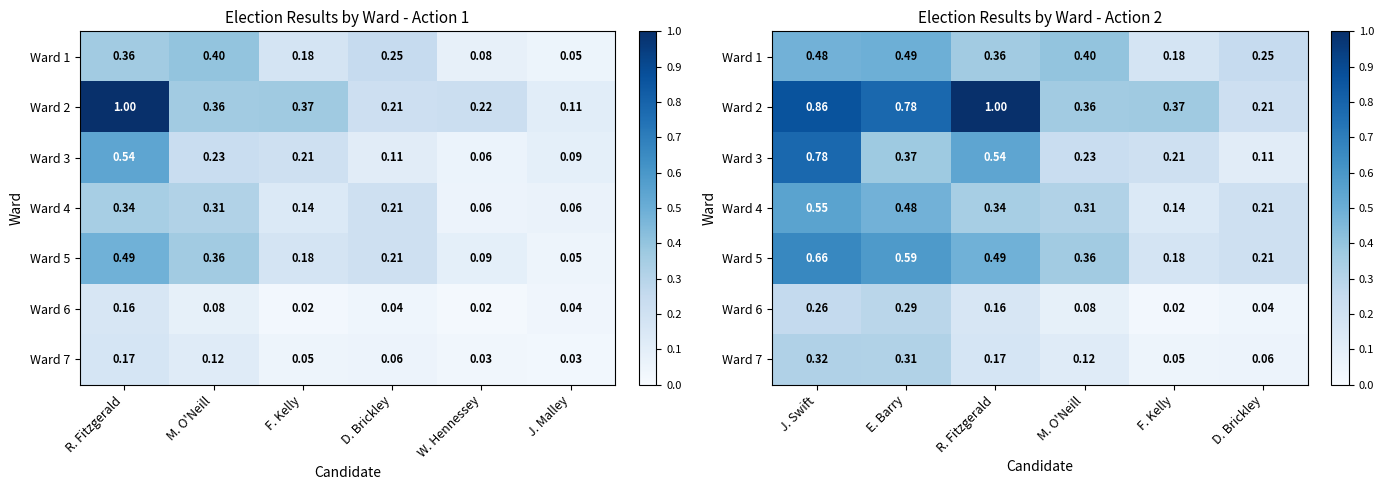

Count the Ward 2 values in the range 0 to 1.

6